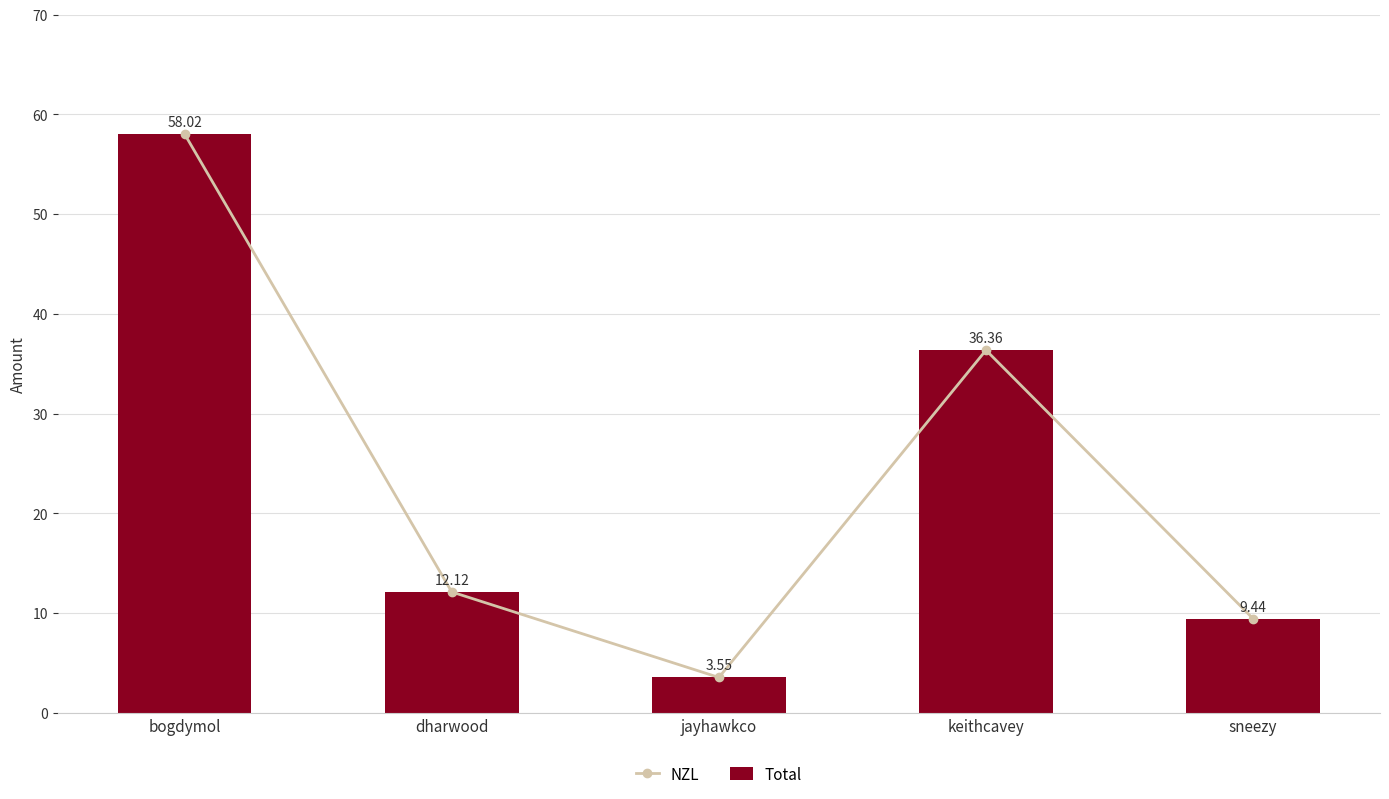

At keithcavey, list the series in order from largest to smallest.

NZL, Total